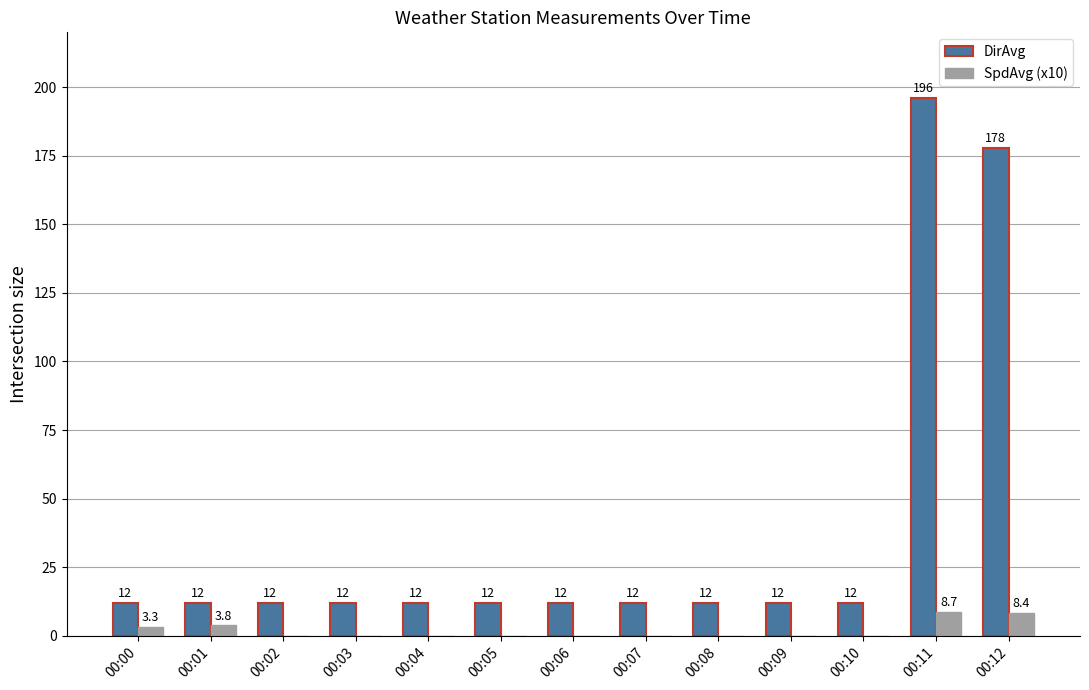

The value of SpdAvg (x10) at 00:08 is 0.0. True or false?

True